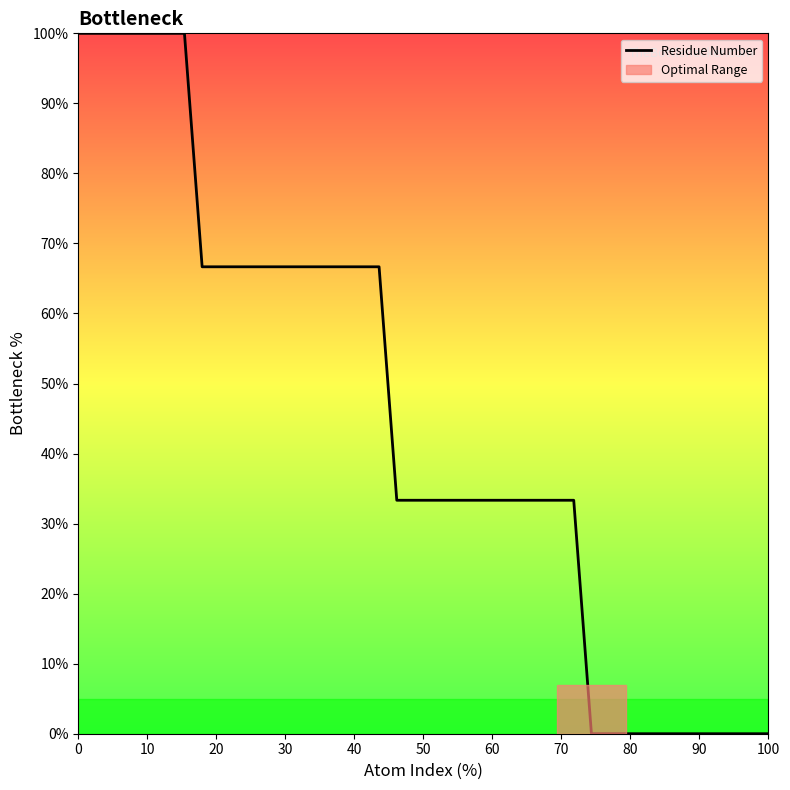

What is the average value?

45.0